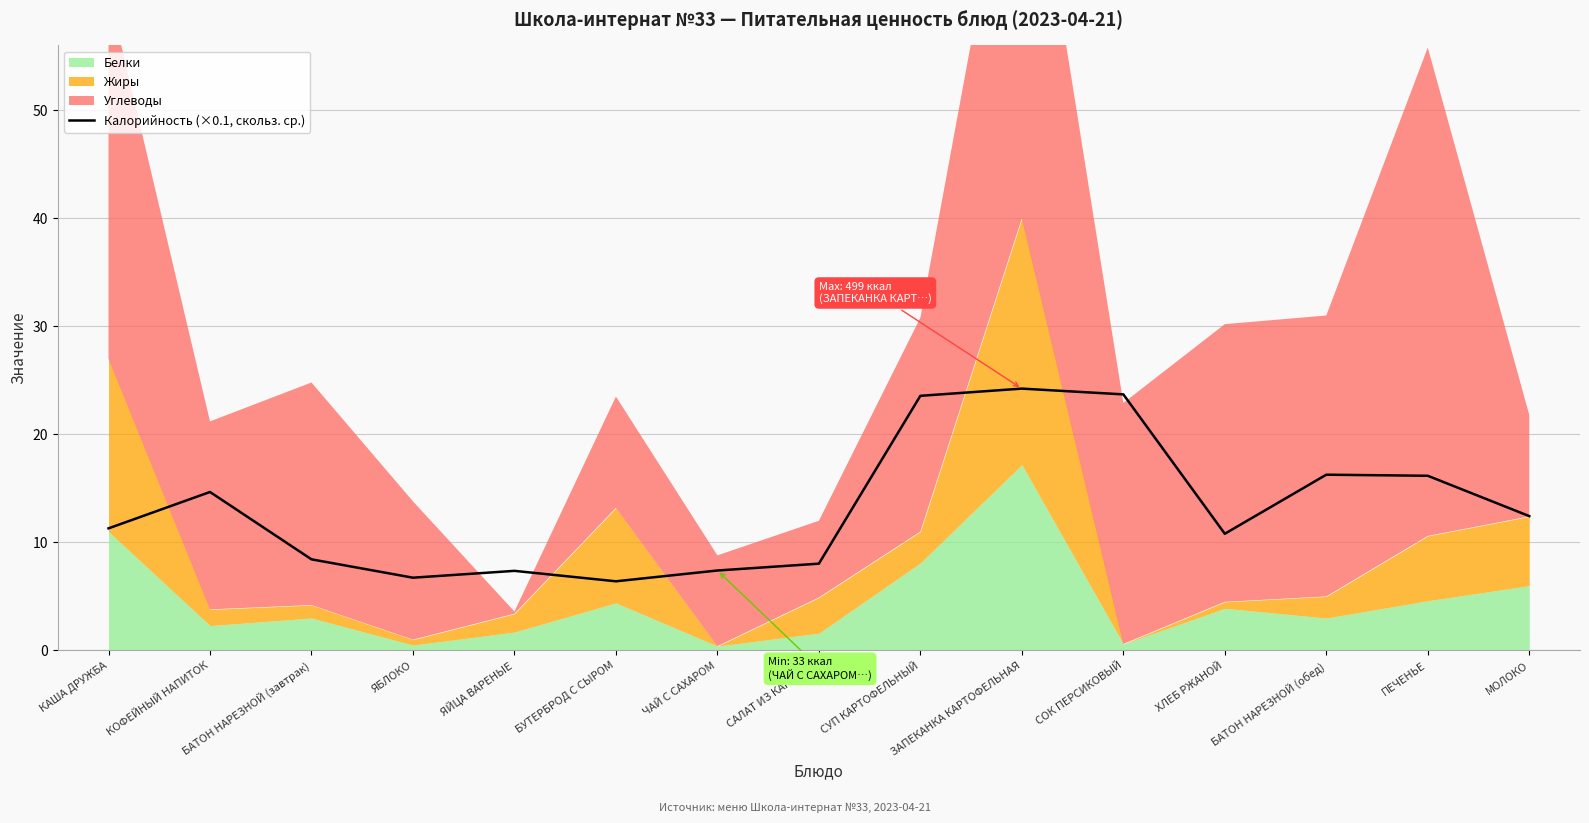

How many lines are shown in the chart?

1